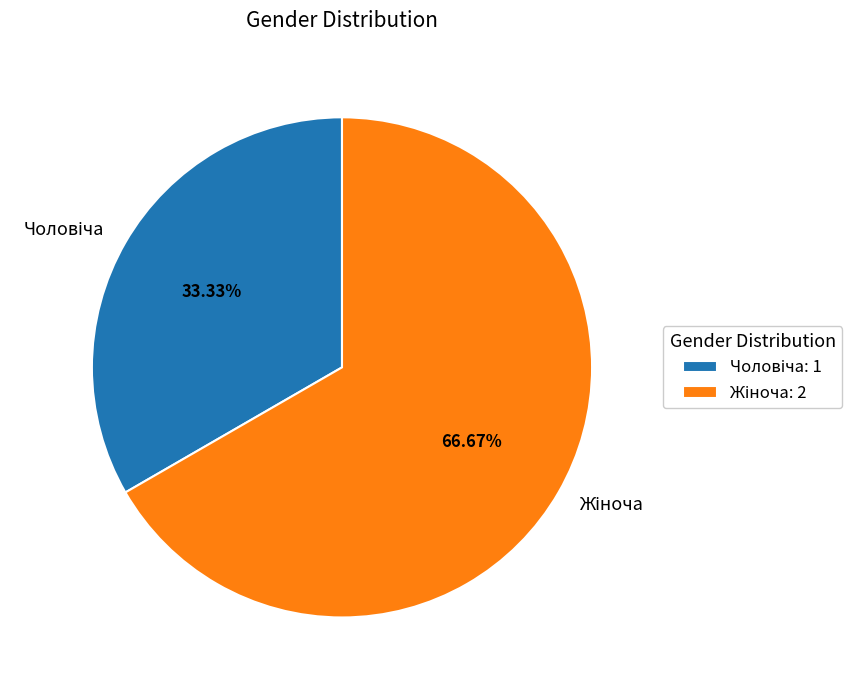

How many slices are in this pie chart?

2